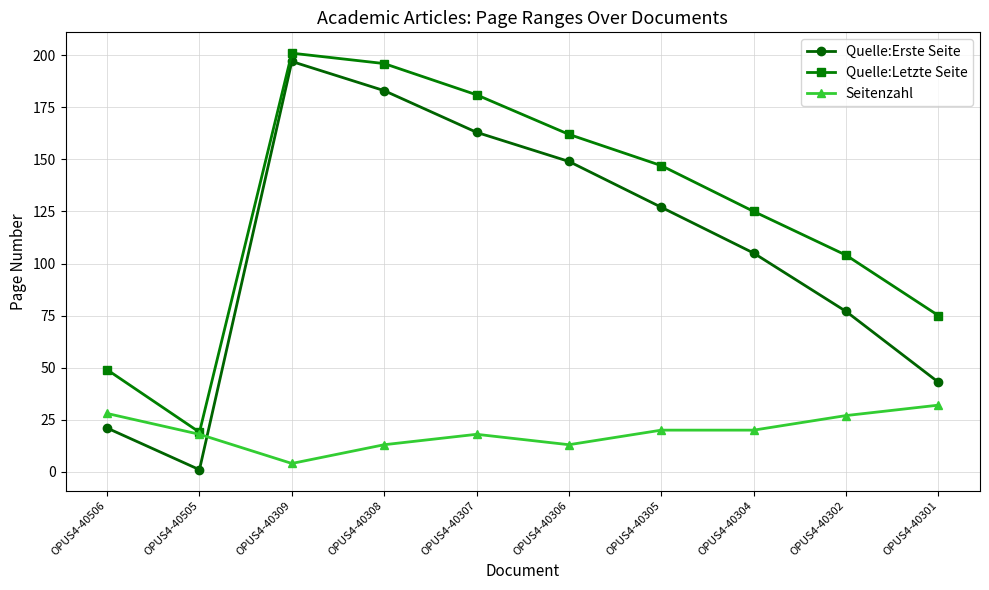

Reading left to right, what are all the values shown in this chart?

Quelle:Erste Seite: 21	1	197	183	163	149	127	105	77	43
Quelle:Letzte Seite: 49	19	201	196	181	162	147	125	104	75
Seitenzahl: 28	18	4	13	18	13	20	20	27	32